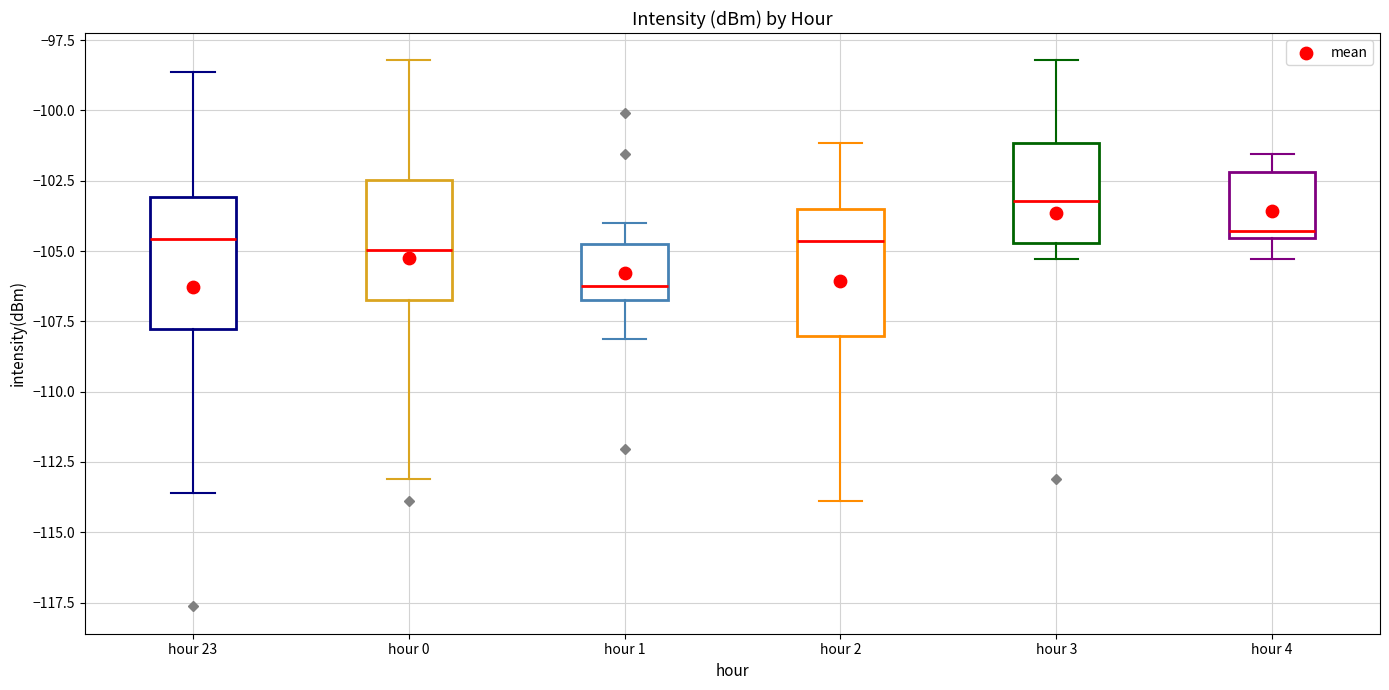

Where is the upper edge of the box for hour 4 on the y-axis? The values are not printed on the chart, so give them approximately, as read against the axis.

-102.0